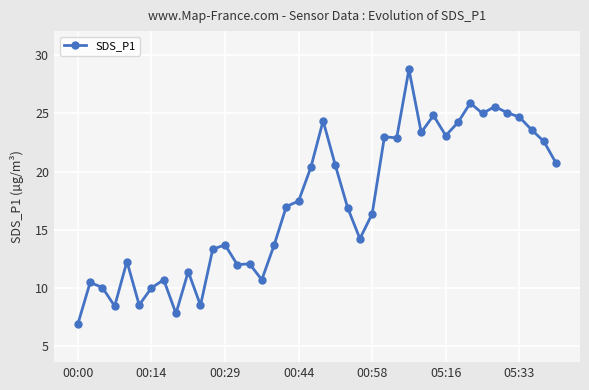

True or false: the data has more than 1 interior local peaks.

True